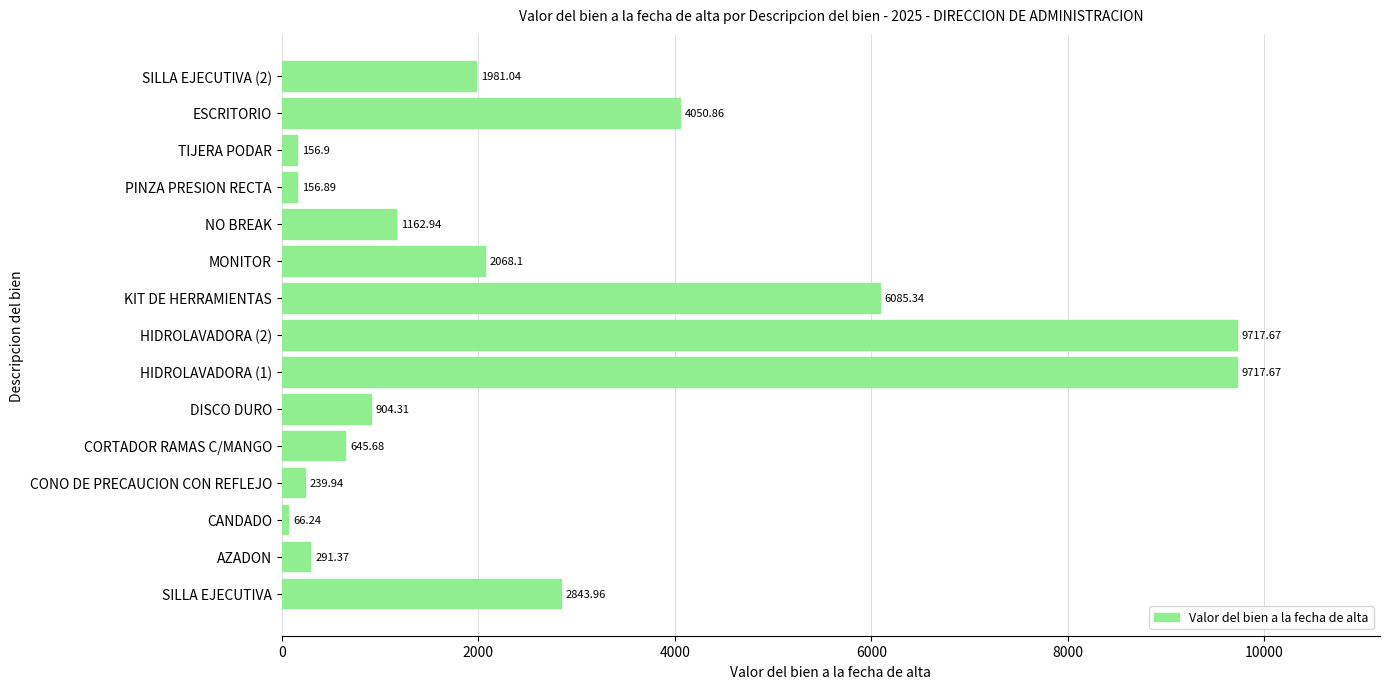

What is the sum of all values?

40088.9